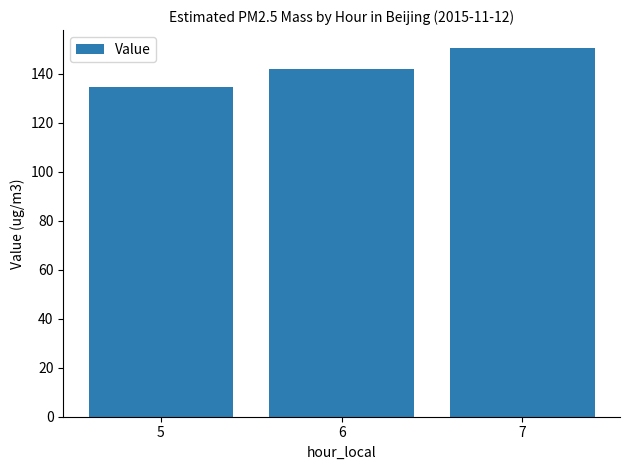

What is the greatest value displayed?

150.2